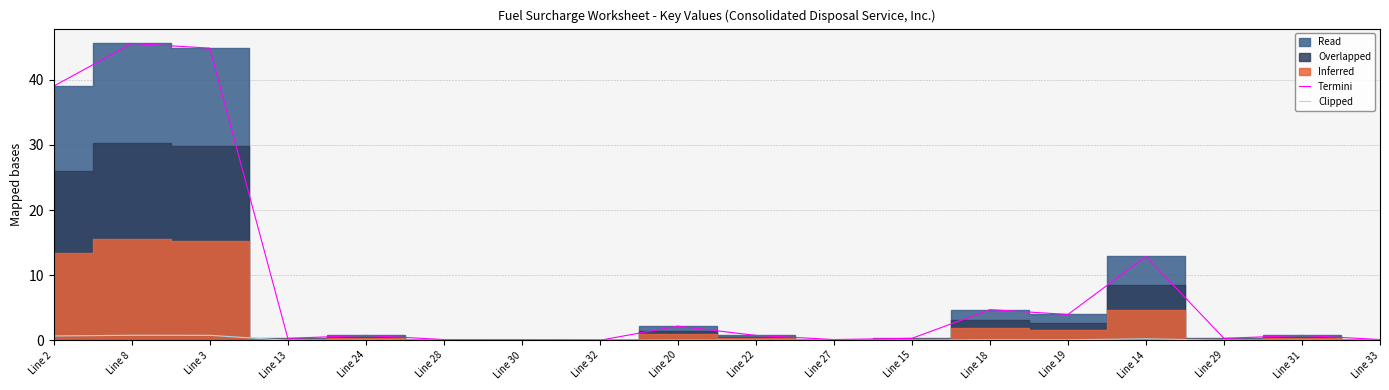

Which category has the highest value in the Termini series?

Line 8